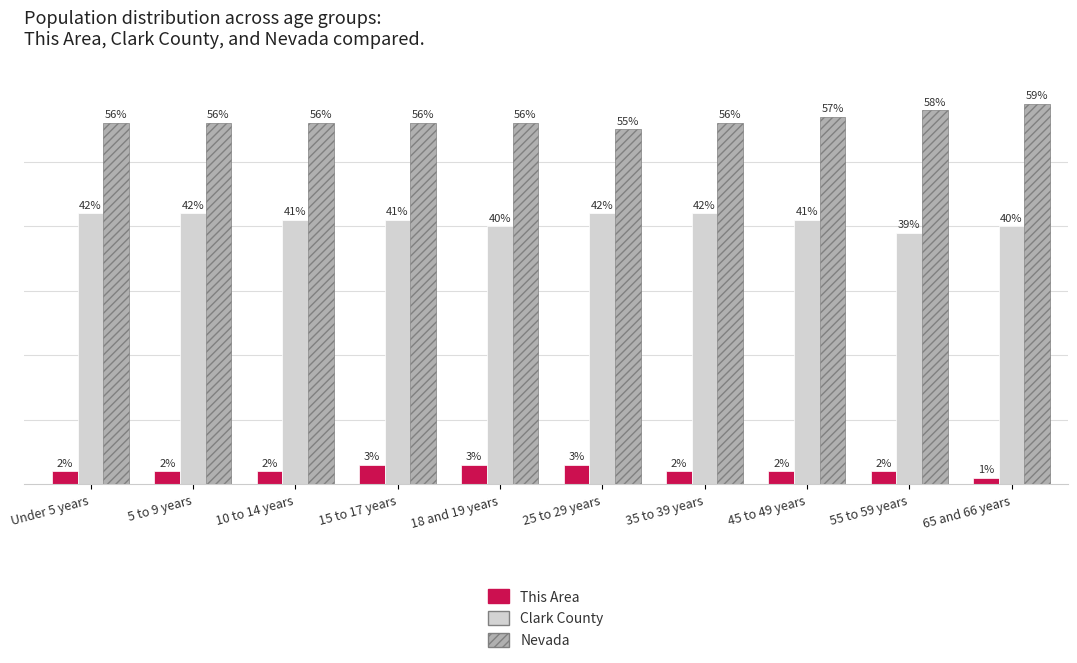

Which category has the highest value in the Nevada series?

65 and 66 years